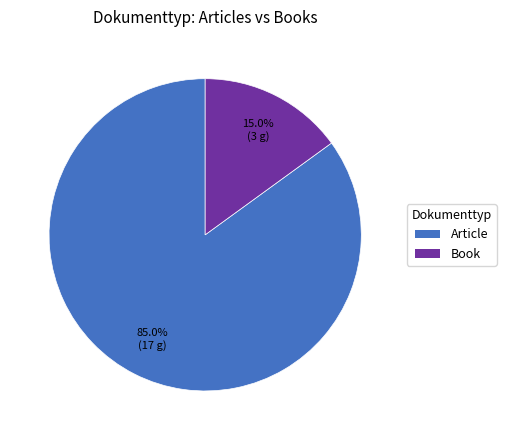

Which category has the smallest portion of the pie?

Book